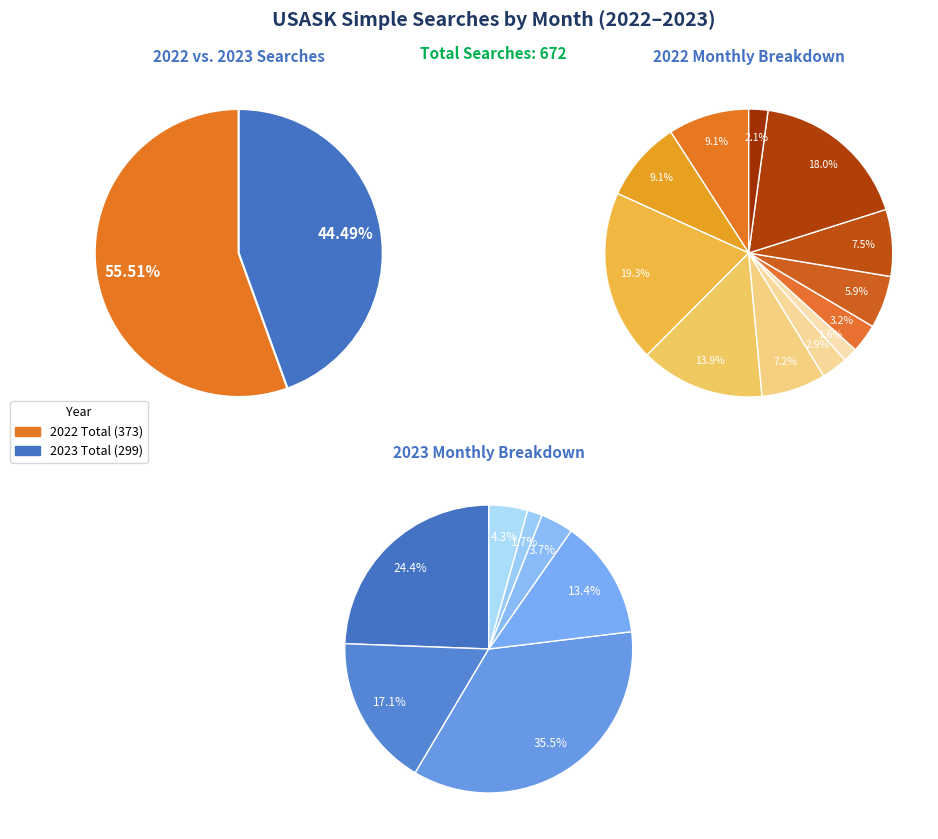

Count the number of slices in the pie.

19